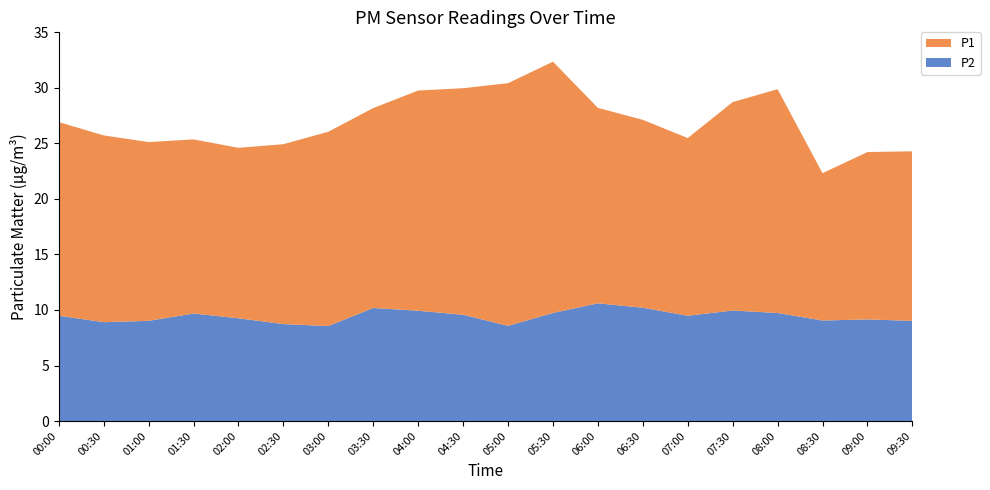

Reading right to left, extract all data points from this chart.

P1: 09:30=15.3	09:00=15.1	08:30=13.3	08:00=20.1	07:30=18.8	07:00=16.0	06:30=16.9	06:00=17.6	05:30=22.6	05:00=21.9	04:30=20.4	04:00=19.8	03:30=18.0	03:00=17.5	02:30=16.2	02:00=15.3	01:30=15.7	01:00=16.1	00:30=16.8	00:00=17.4
P2: 09:30=9.0	09:00=9.2	08:30=9.1	08:00=9.7	07:30=9.9	07:00=9.5	06:30=10.2	06:00=10.6	05:30=9.7	05:00=8.6	04:30=9.6	04:00=9.9	03:30=10.2	03:00=8.6	02:30=8.7	02:00=9.2	01:30=9.7	01:00=9.0	00:30=8.9	00:00=9.5